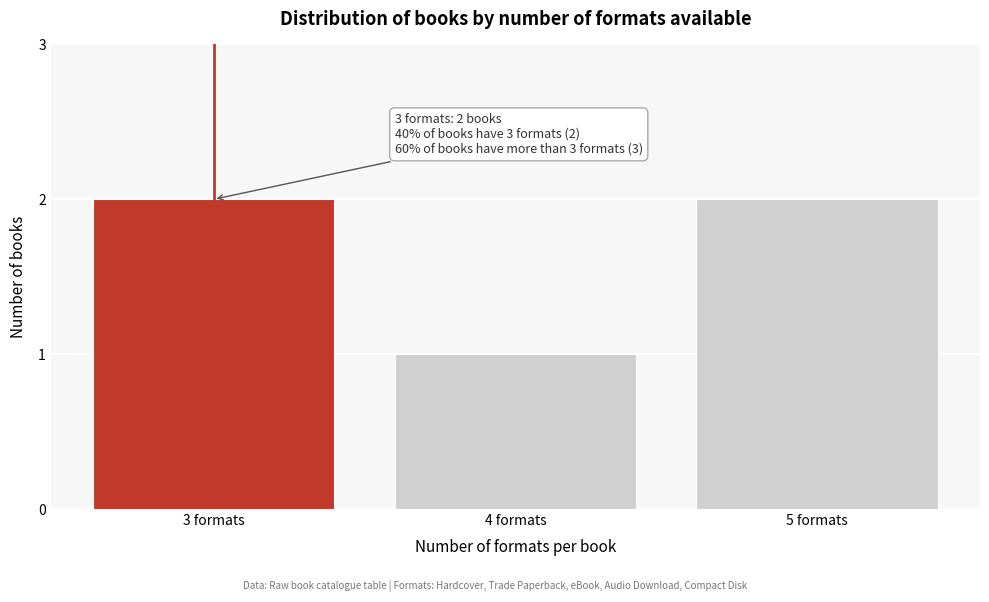

Reading left to right, transcribe all the data shown in this chart.

3 formats=2	4 formats=1	5 formats=2